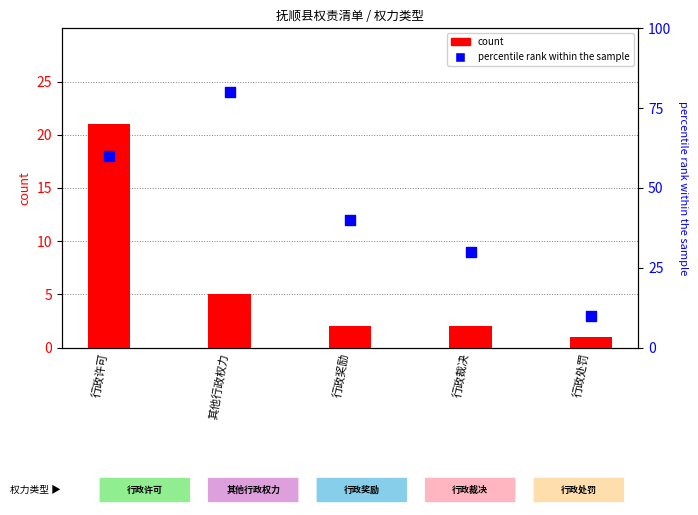

Is the value of count at 其他行政权力 greater than the value of percentile rank within the sample at 行政奖励?

No